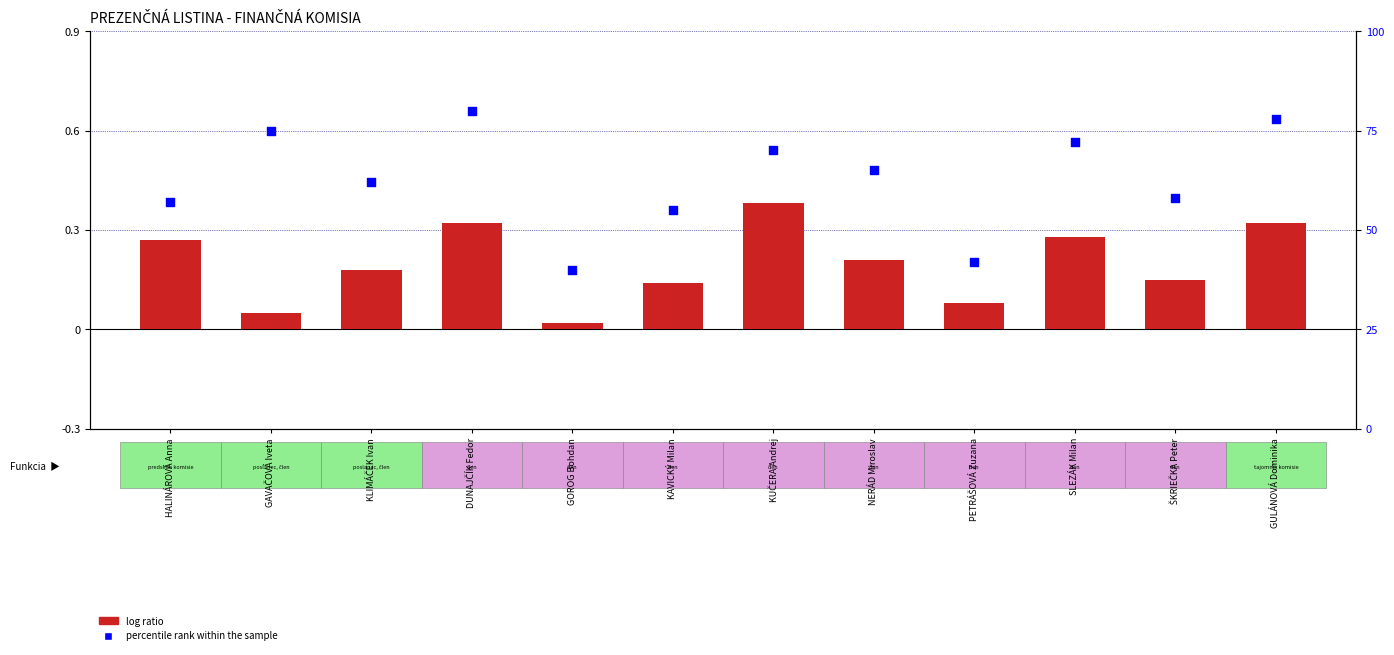

At how many categories does at least one series exceed 23?

12